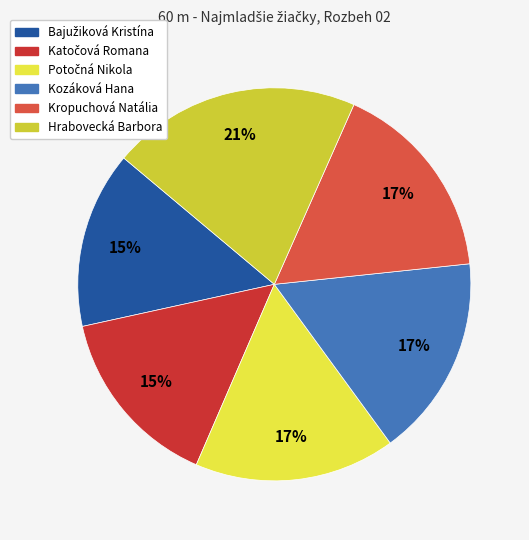

What percentage is the Kozáková Hana slice, to the nearest percent?

17%